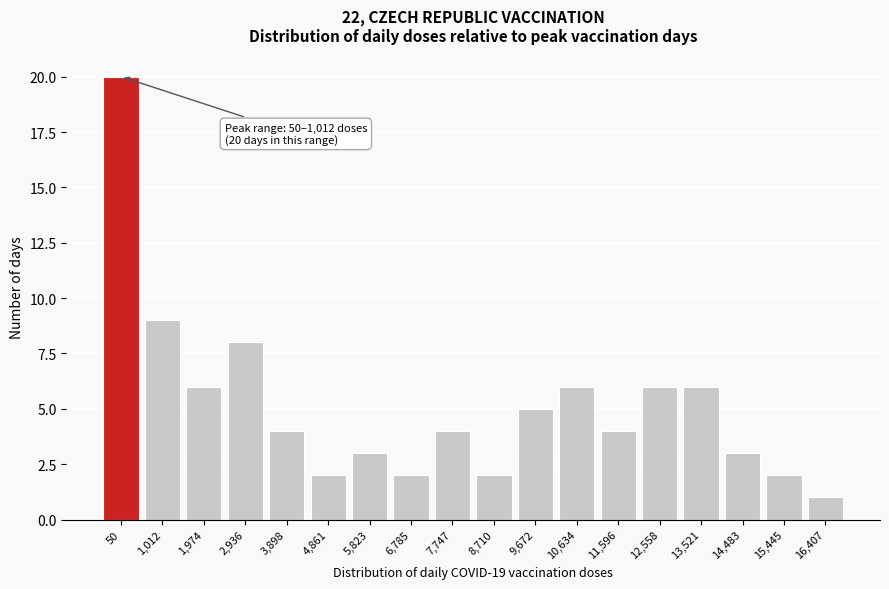

Reading left to right, transcribe all the data shown in this chart.

20	9	6	8	4	2	3	2	4	2	5	6	4	6	6	3	2	1